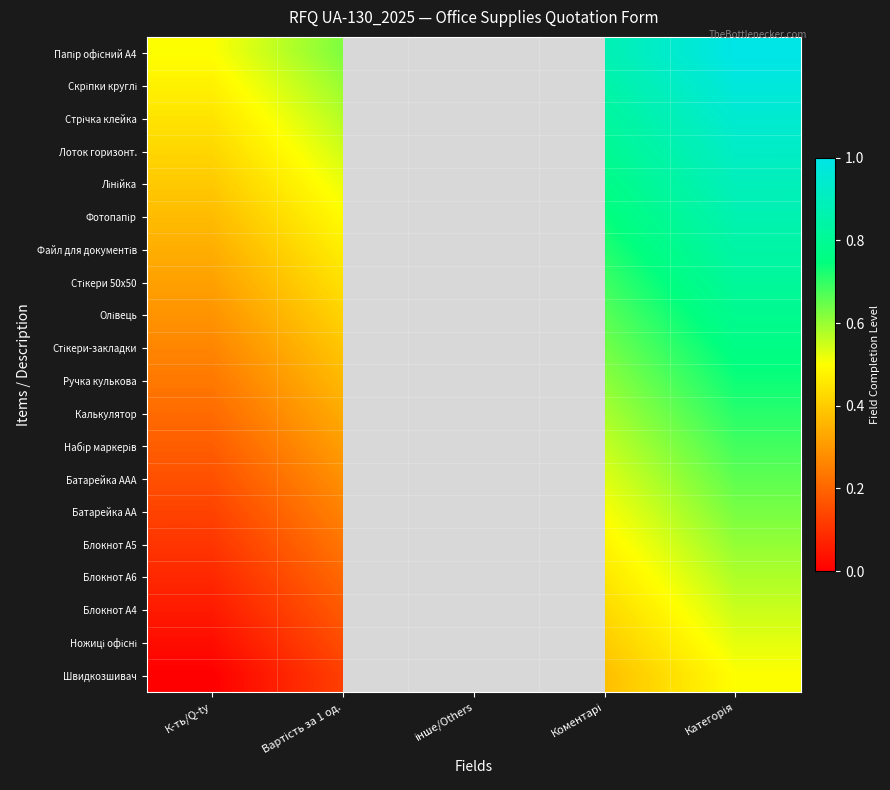

The Блокнот А4 series shows 0.3 at Категорія. True or false?

False